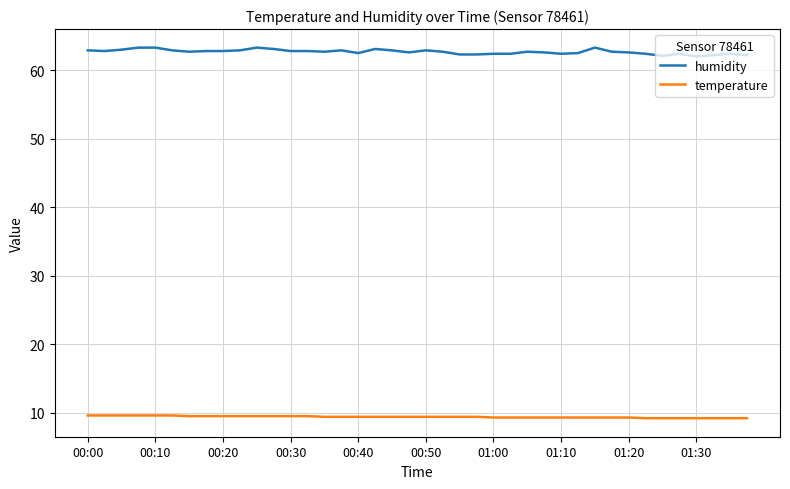

Which series has the widest spread of values?

humidity